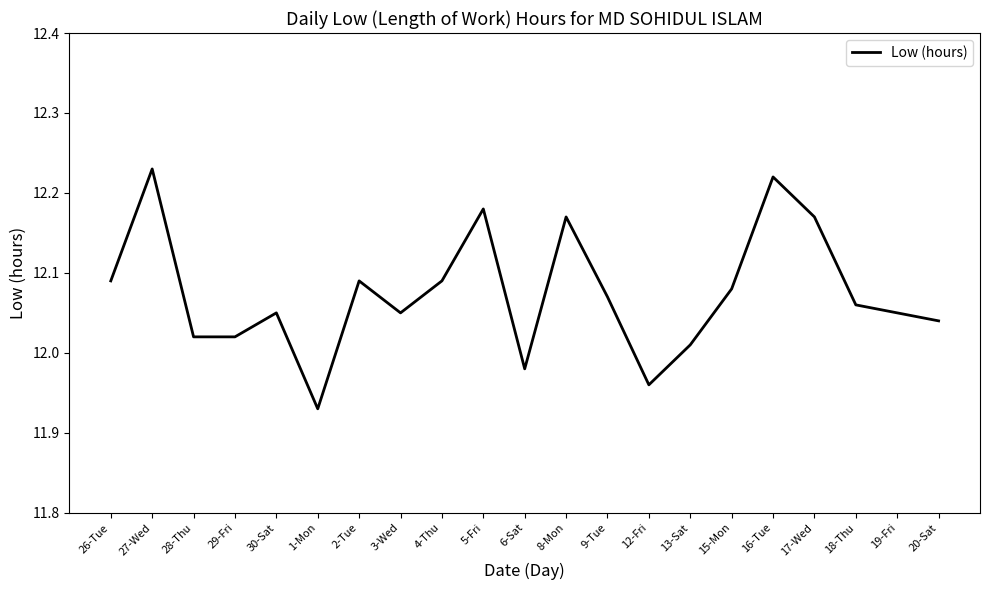

What is the ratio of the value at 9-Tue to the value at 13-Sat?

1.0